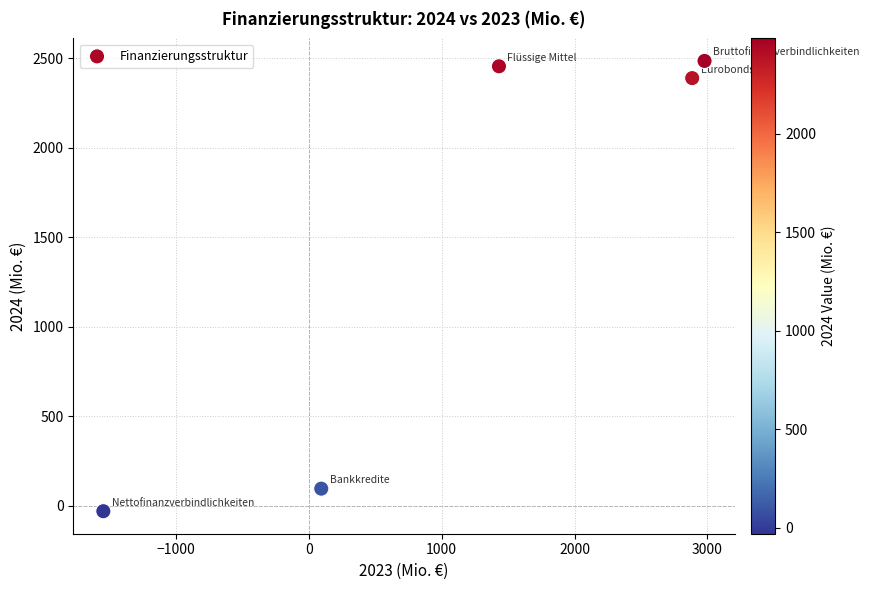

What is the average Y value?

1479